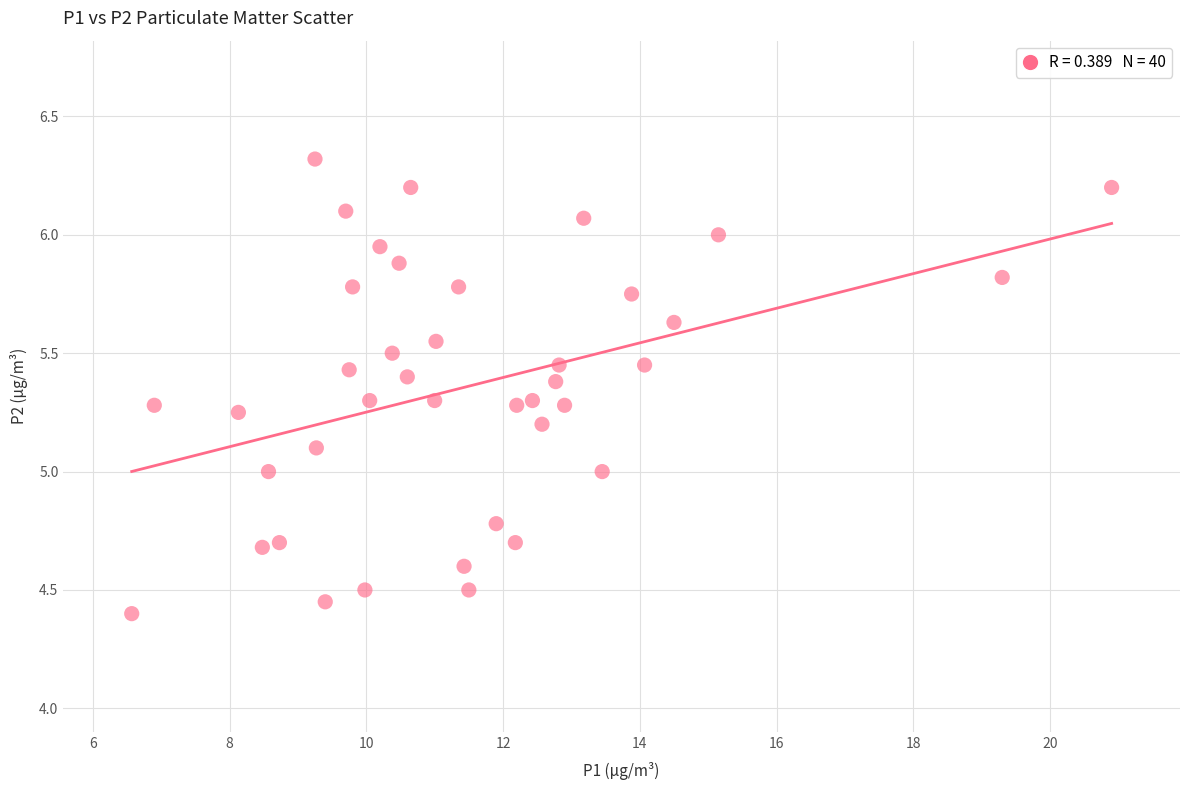

What is the range of X values (max minus min)?

14.3